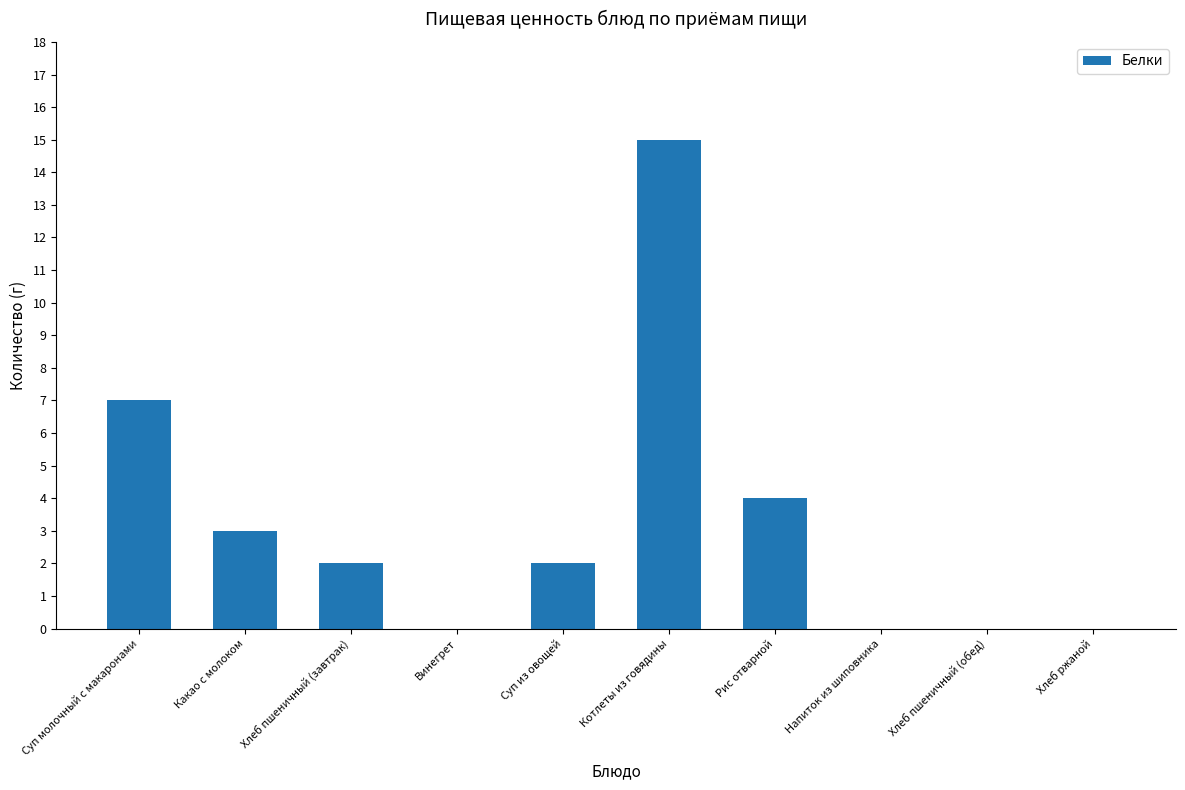

What is the change in value from Хлеб пшеничный (завтрак) to Рис отварной?

+2